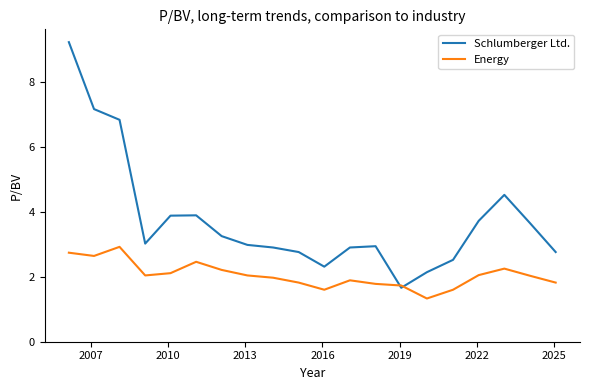

Which series has the widest spread of values?

Schlumberger Ltd.